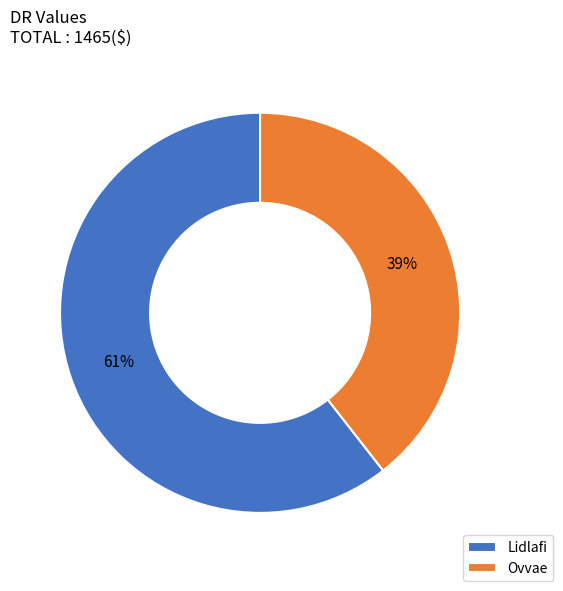

To the nearest percent, what is the average slice percentage?

50%